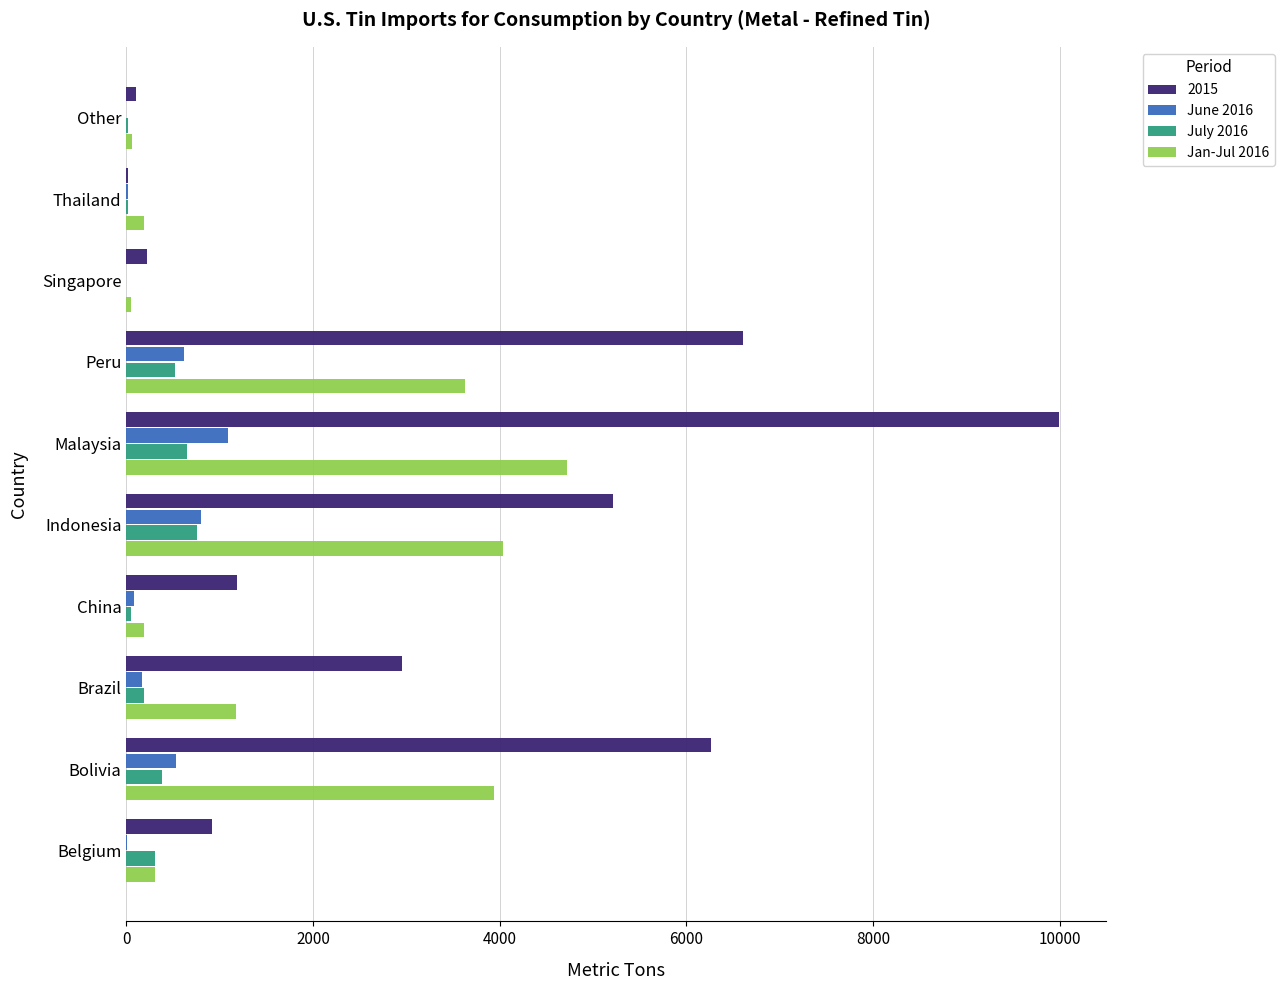

Count the number of data series in this chart.

4